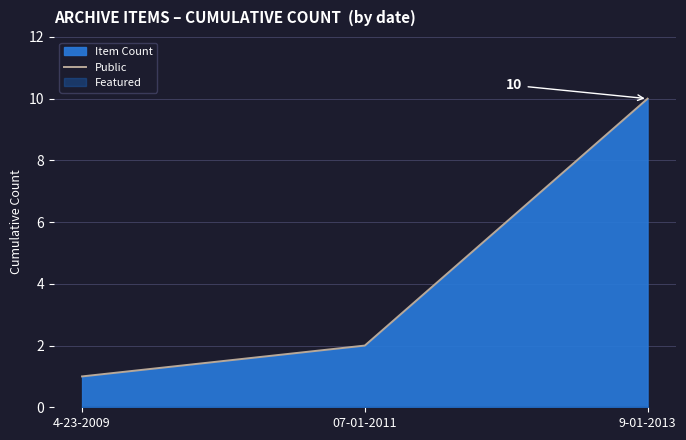

How many data points are above 2?

1